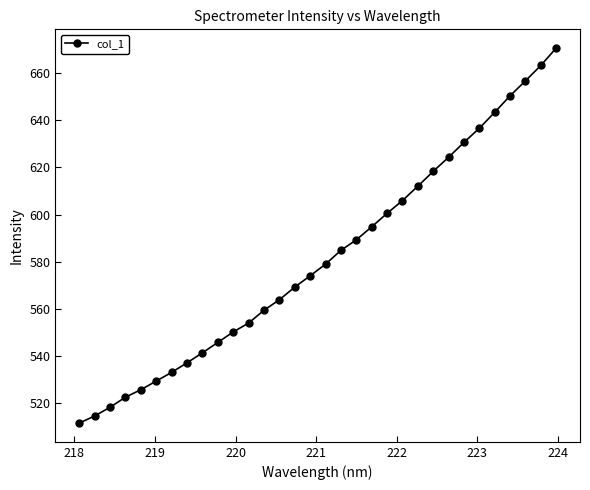

What is the value of the 17th point from the left?

578.9